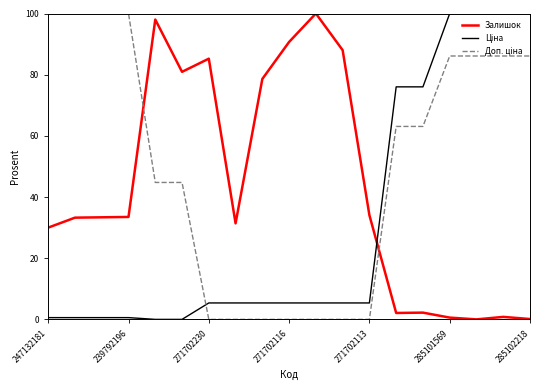

What is the maximum value shown in the chart?

100.0